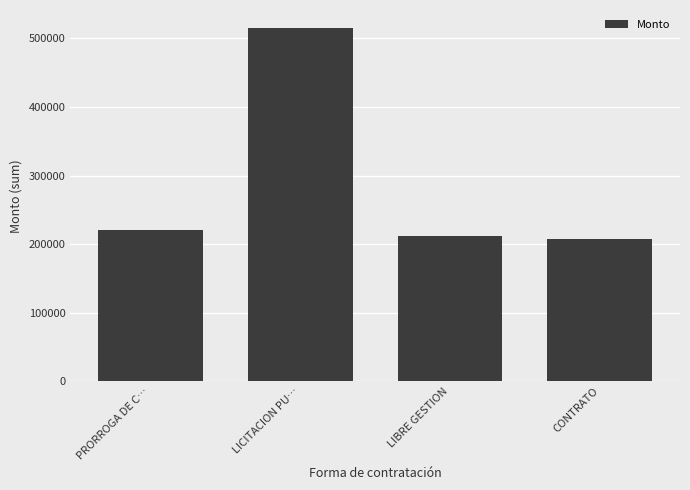

At which category does the chart reach its peak across all series?

LICITACION PU…